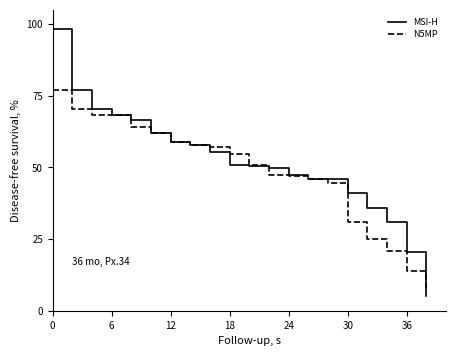

Which series has the widest spread of values?

MSI-H